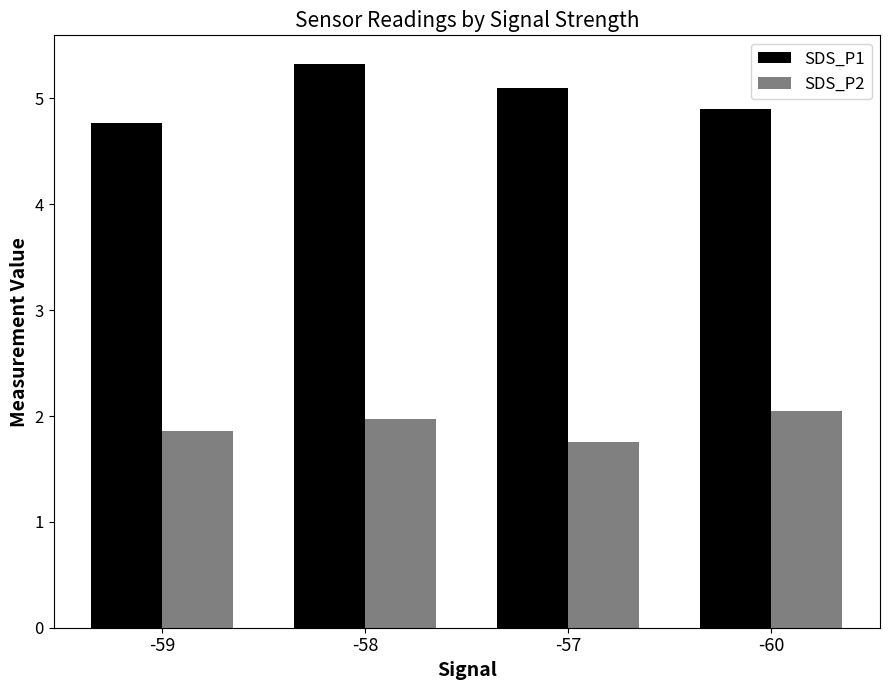

Where does the SDS_P1 series first go above 5?

-58